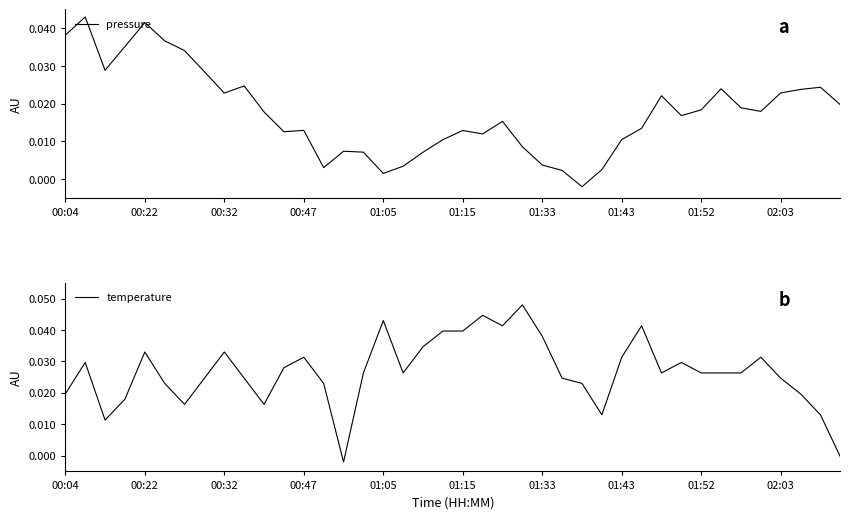

At which label does pressure first exceed 0?

00:04